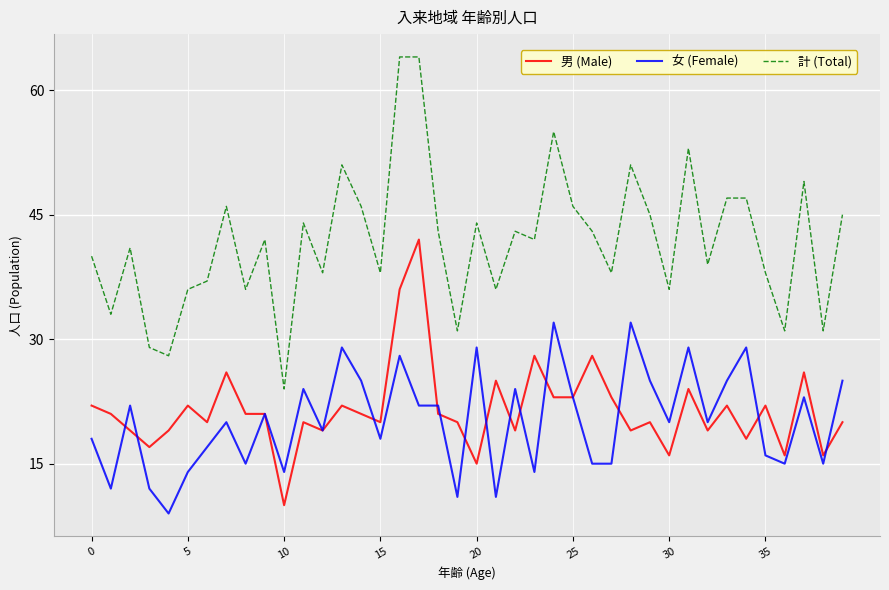

Which series has the largest total across all categories?

計 (Total)